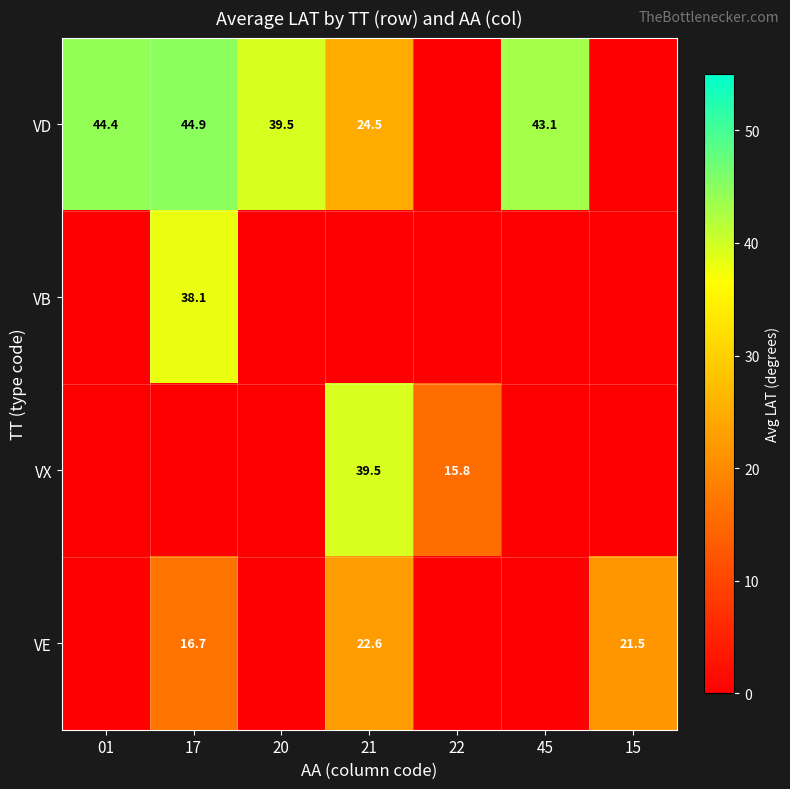

Is it true that VD equals 43.1 at 45?

True